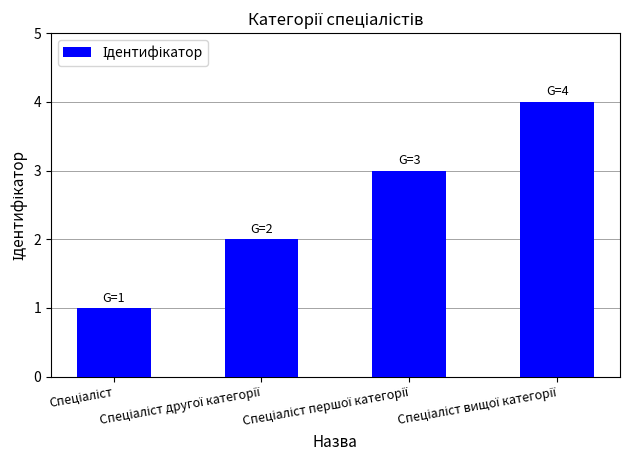

What is the sum of all values?

10